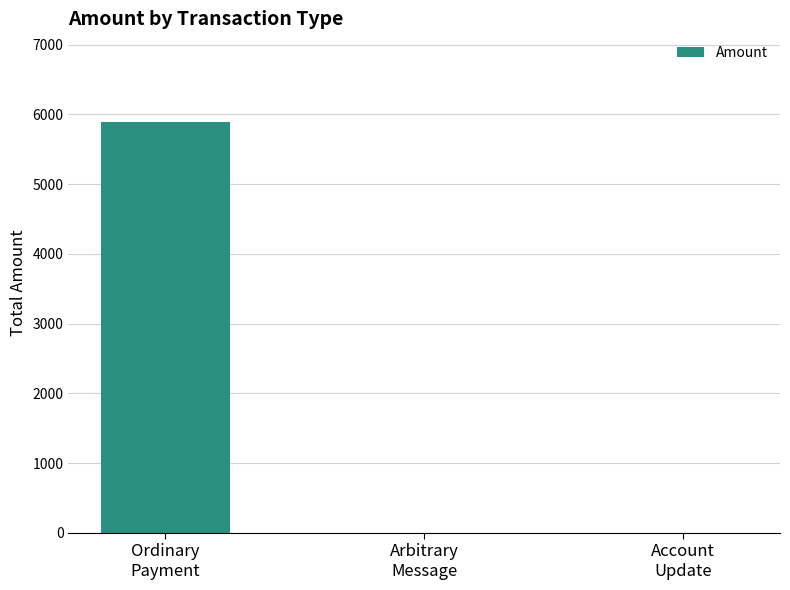

What is the change in value from Ordinary
Payment to Account
Update?

-5885.2